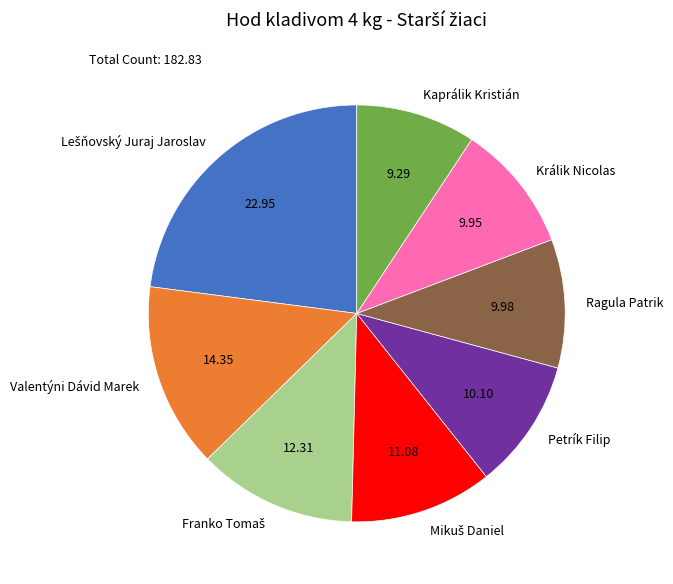

Is it true that Králik Nicolas is 10% of the pie?

True